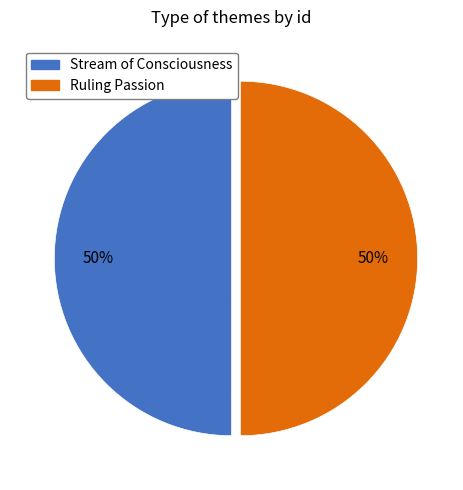

How many slices are in this pie chart?

2